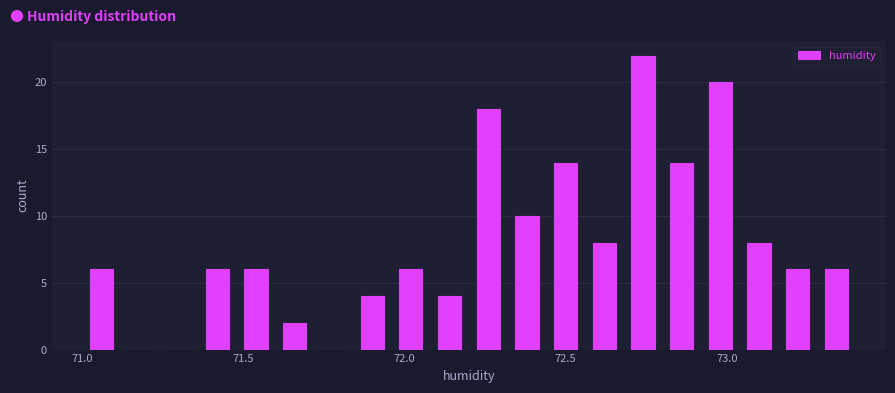

Read against the x-axis, roughly where is the centre of the tallest bar?

72.75